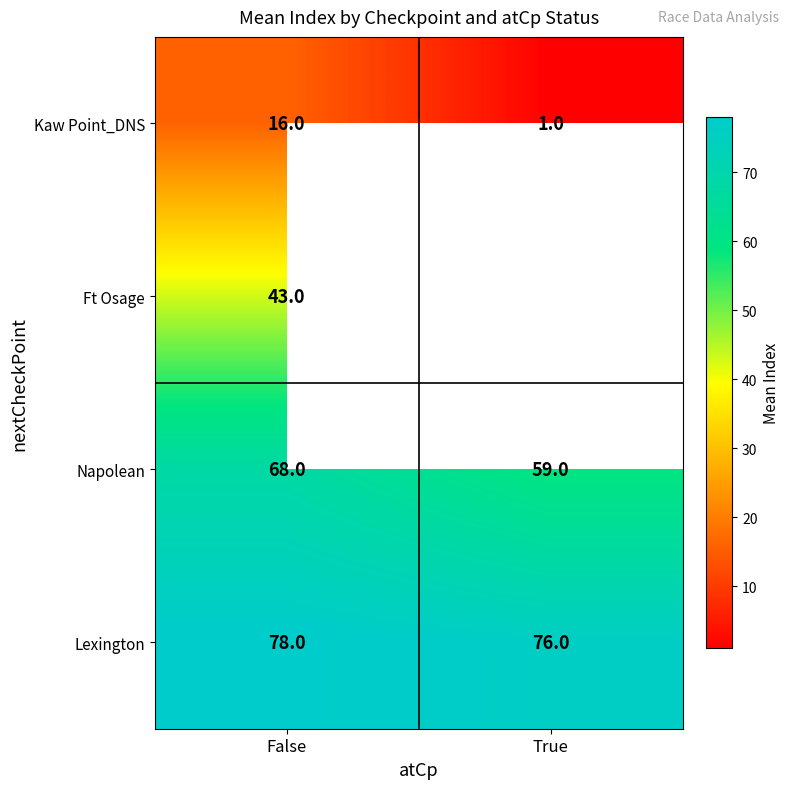

At which label does Lexington reach its minimum?

True